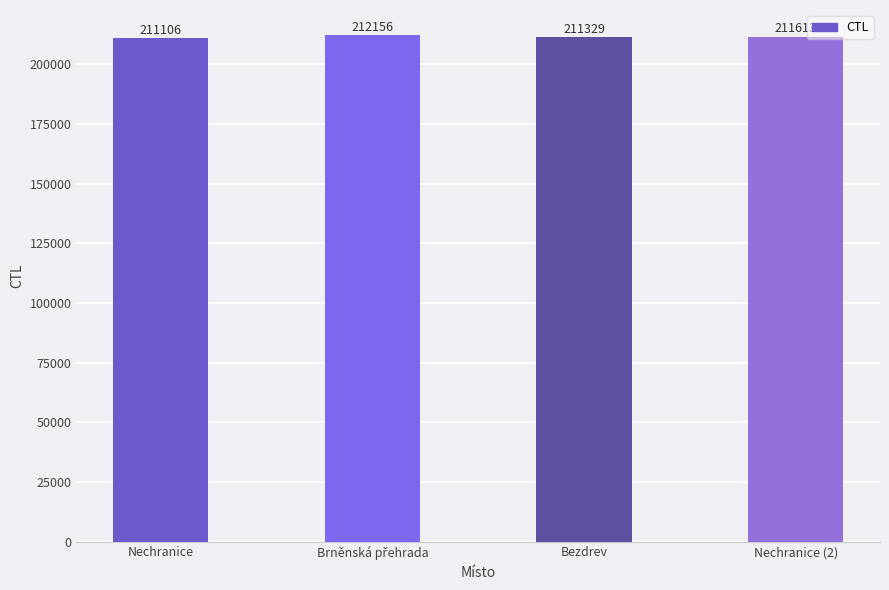

Are the bars grouped side by side (vs. stacked)?

No